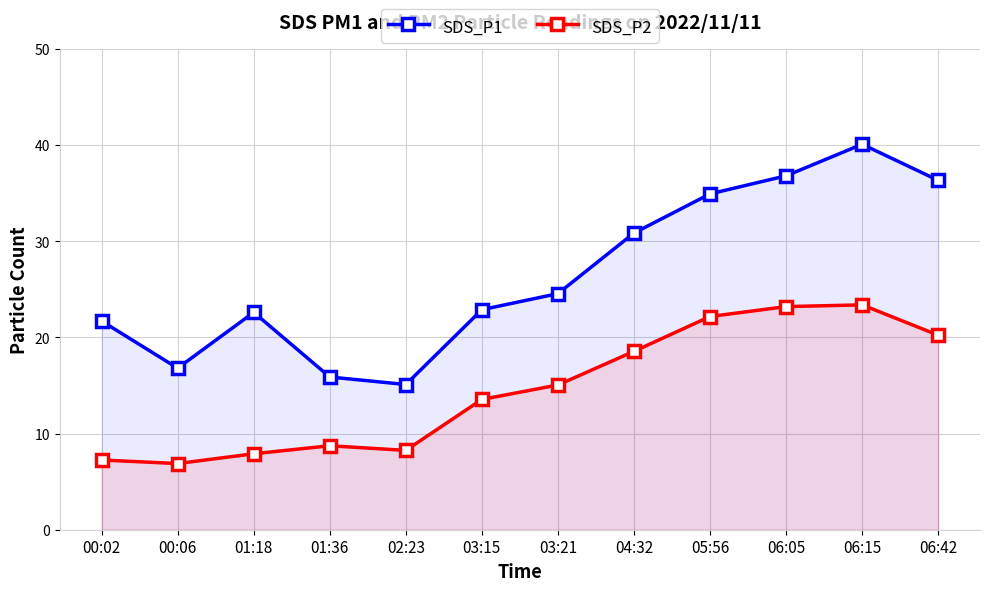

What is the difference between the maximum and minimum values in the SDS_P1 series?

25.0